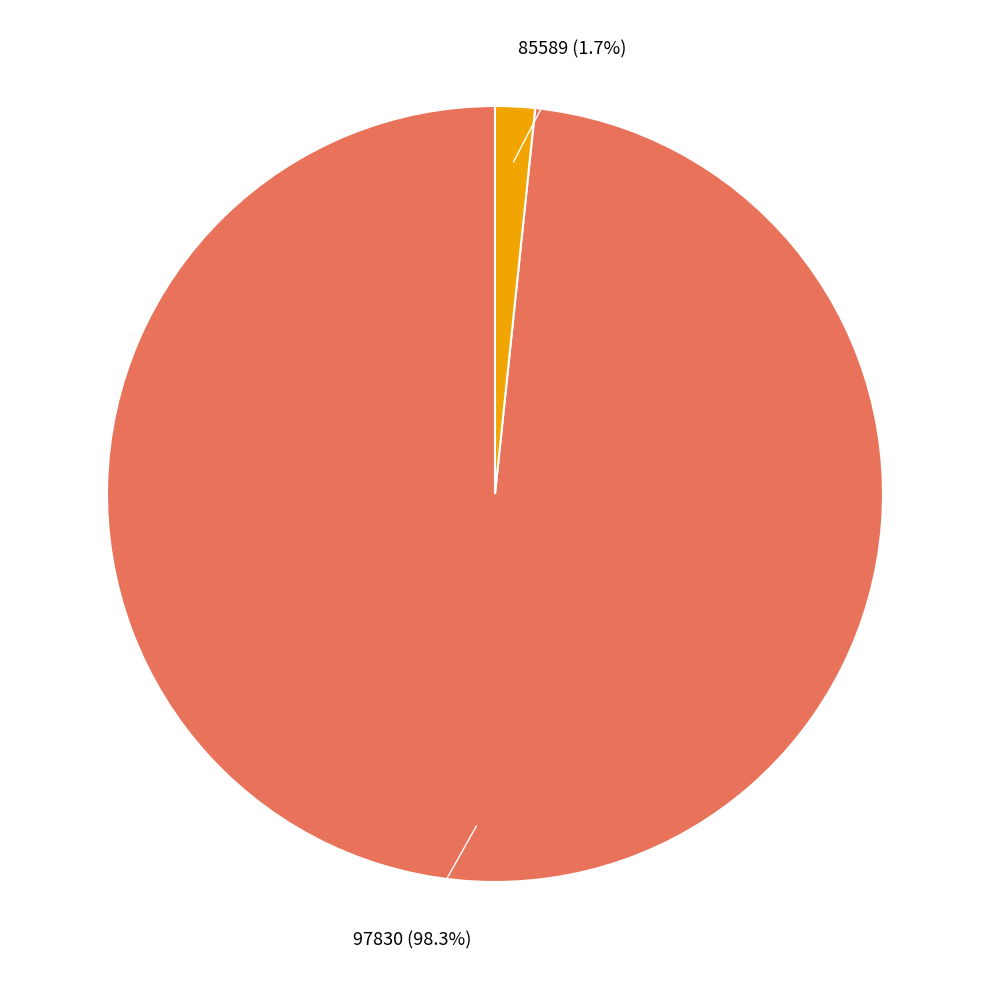

Does any single category account for the majority?

Yes